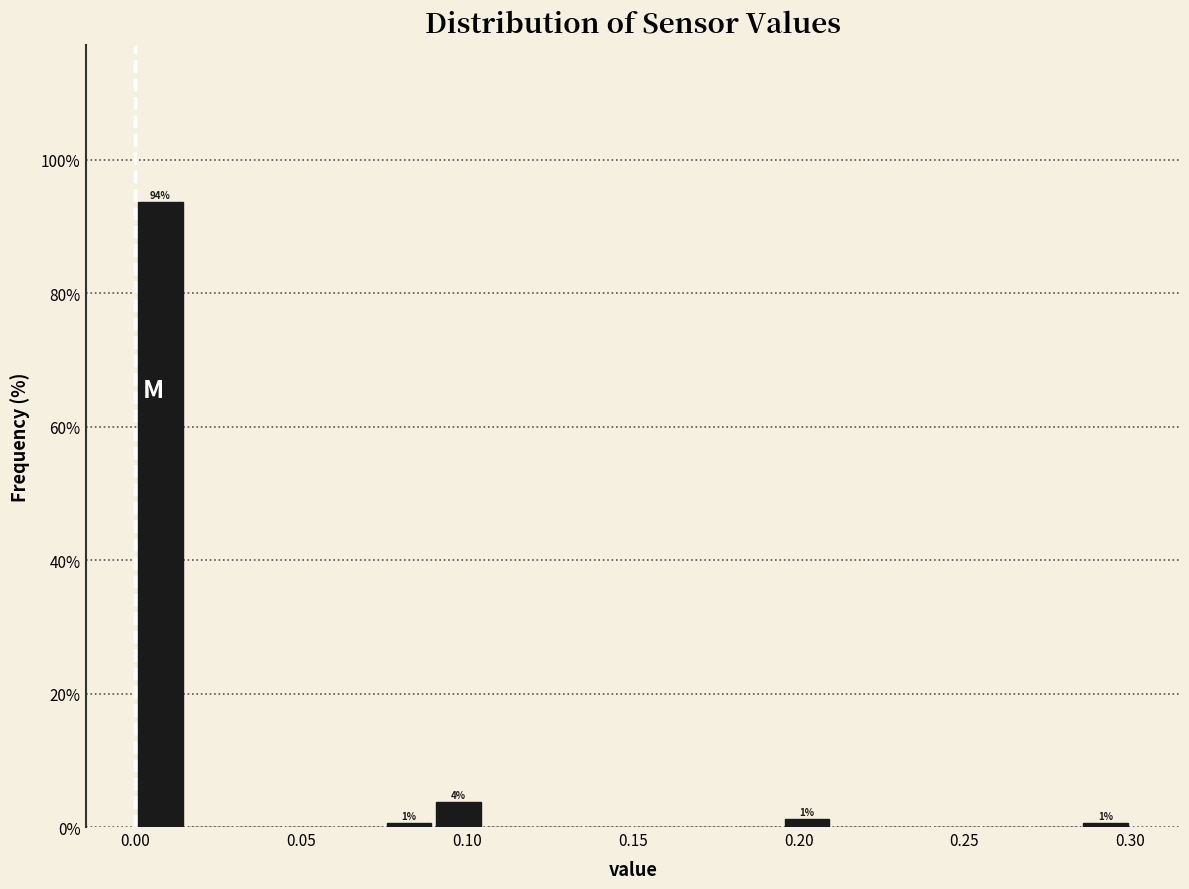

Around what value on the x-axis is the tallest bar? Give the approximate position of its centre, as read against the axis.

0.010